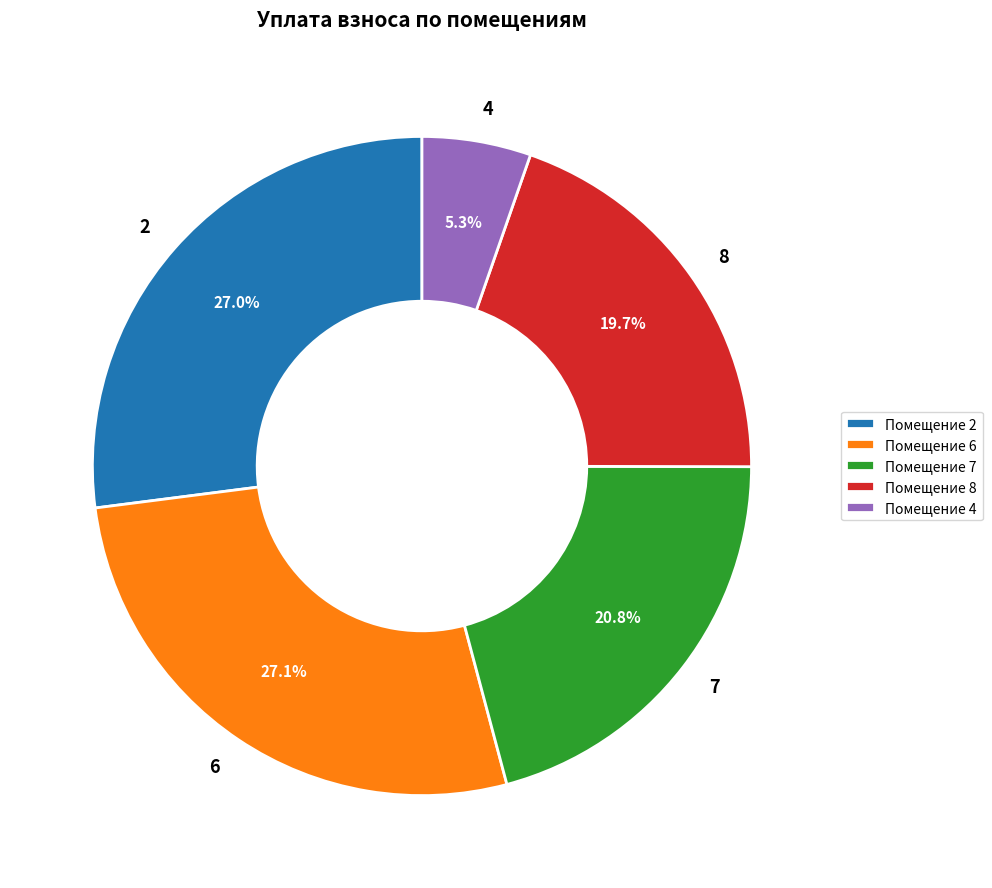

How many segments does this pie chart have?

5